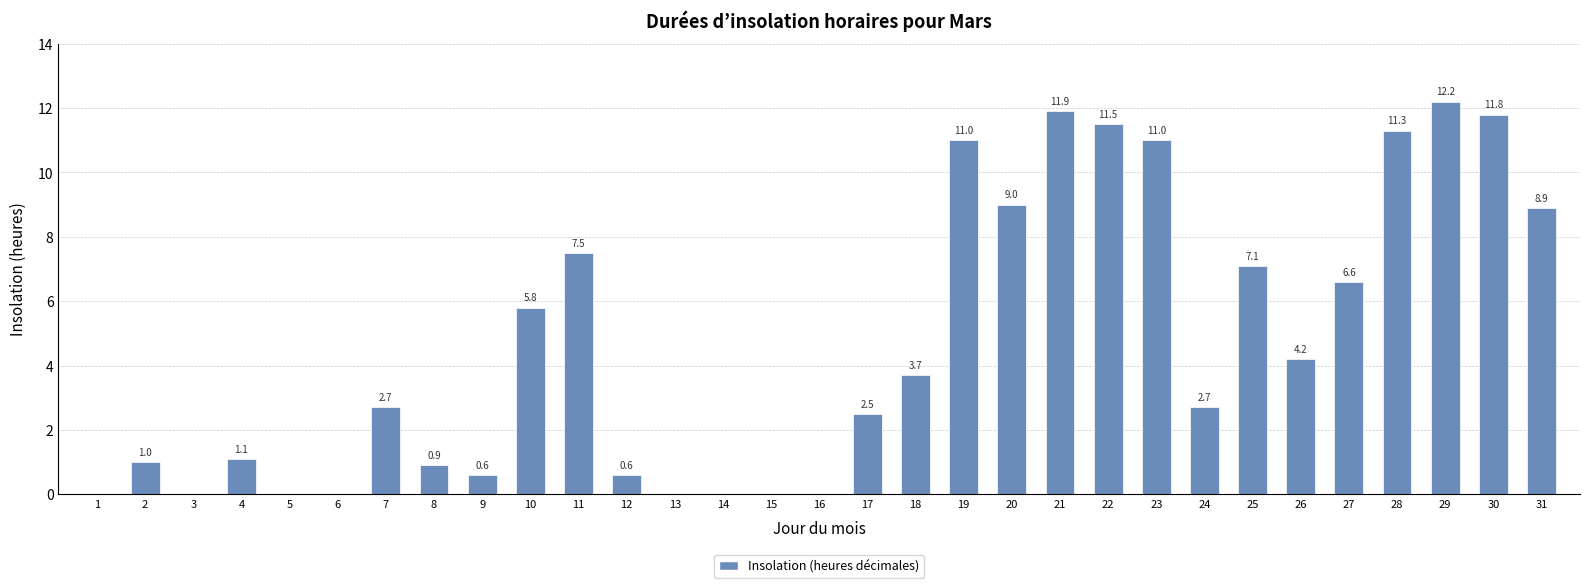

The chart shows a value of 1.1 at 4. True or false?

True